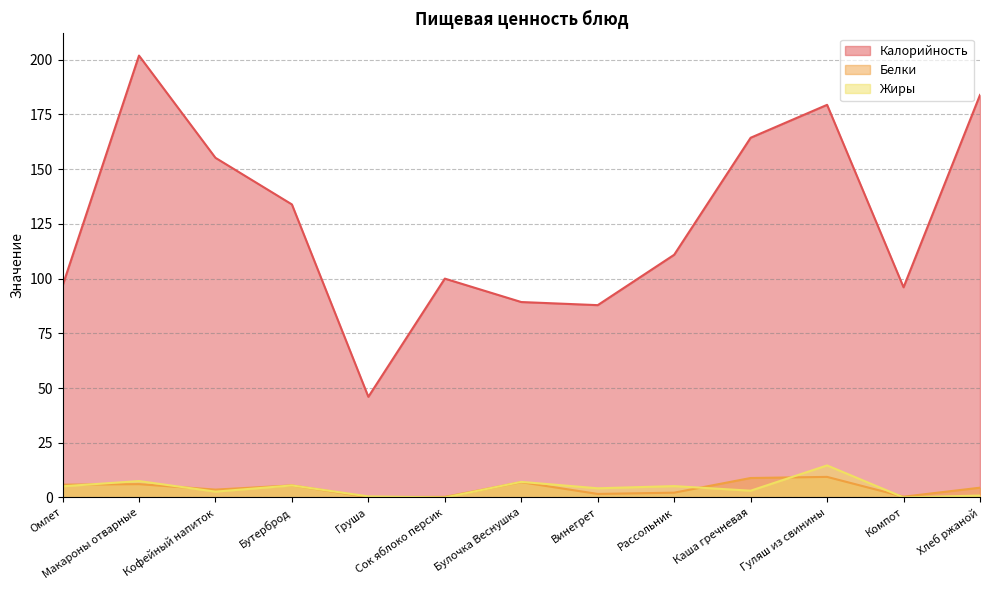

Count the number of categories in the chart.

13